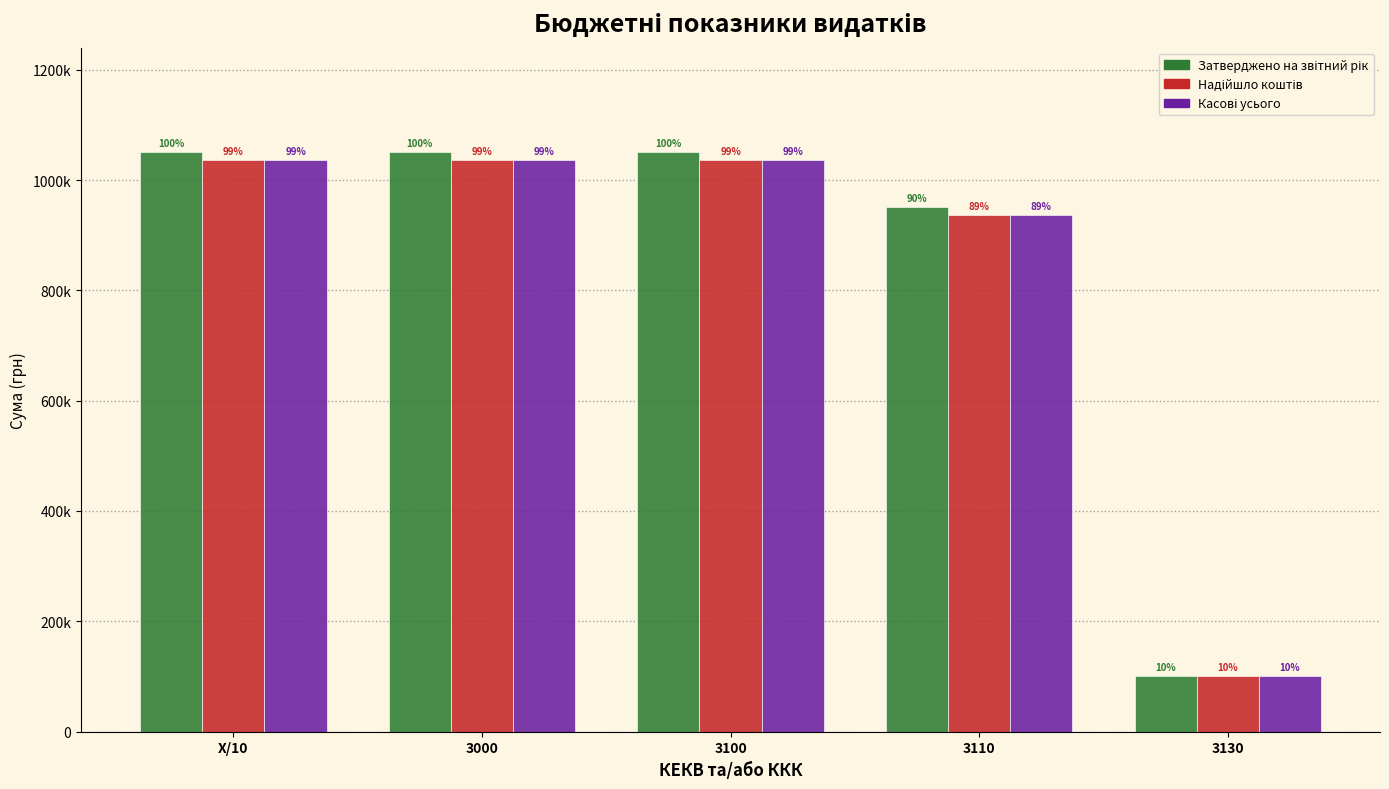

Does the chart contain stacked bars?

No